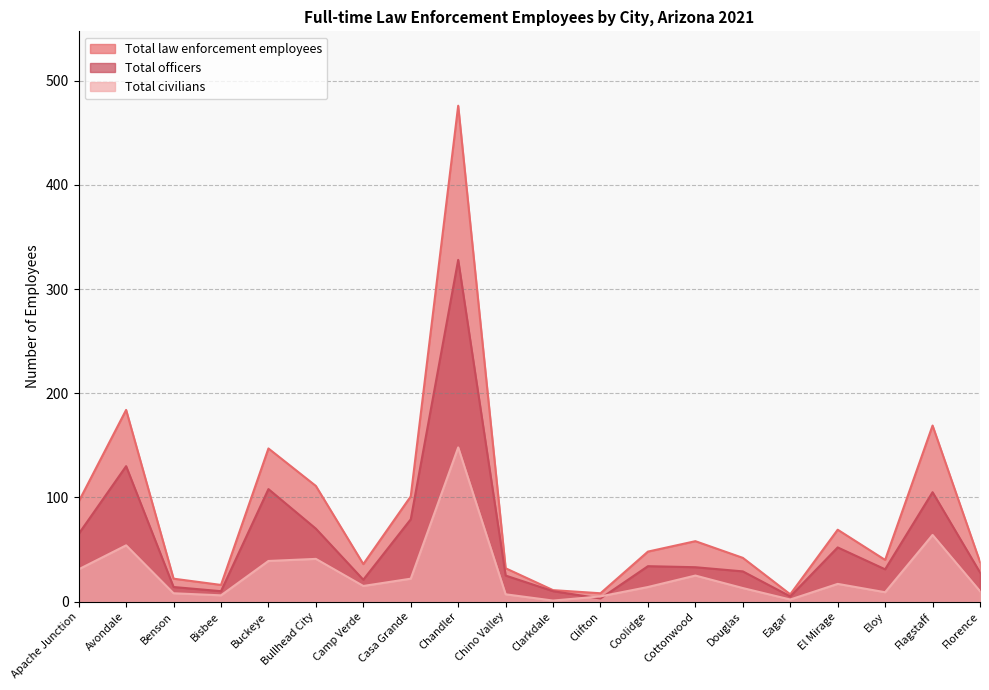

Which series has the widest spread of values?

Total law enforcement employees